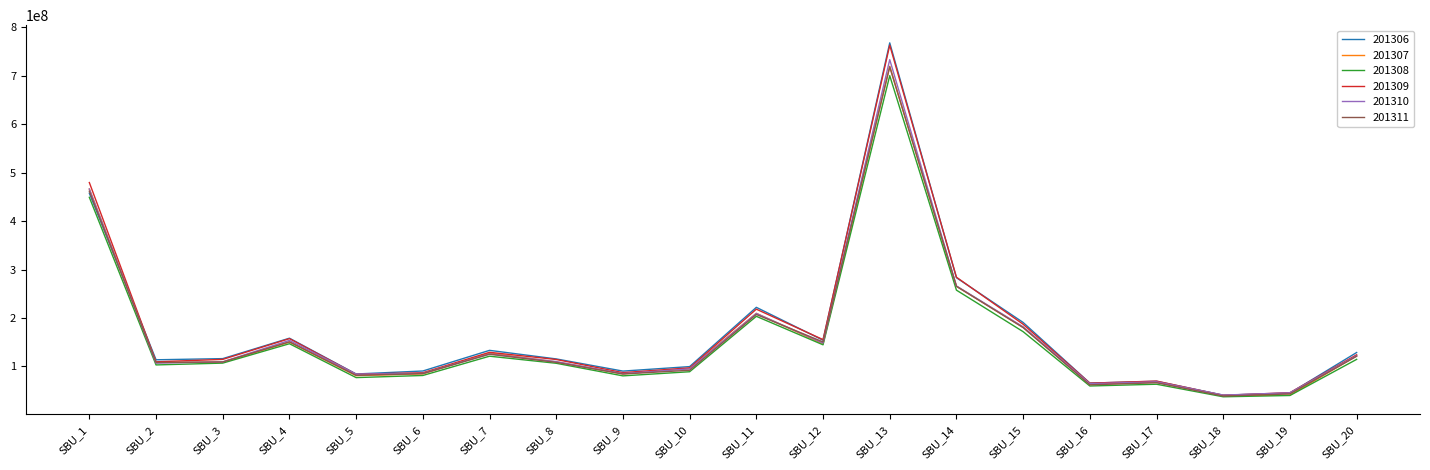

What is the difference between the 201309 values at SBU_17 and SBU_3?

44817747.7